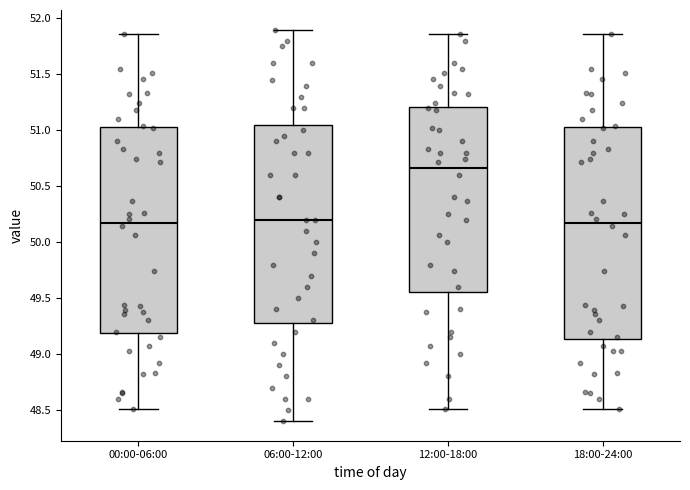

Reading left to right, read every box against the y-axis: the position of its median line, the range the box covers, and the ends of its whiskers. The values are not printed on the chart, so give them approximately, as read against the axis.

00:00-06:00: median 50.20, box 49.20 to 51.05, whiskers 48.50 to 51.85
06:00-12:00: median 50.20, box 49.30 to 51.05, whiskers 48.40 to 51.90
12:00-18:00: median 50.65, box 49.55 to 51.20, whiskers 48.50 to 51.85
18:00-24:00: median 50.20, box 49.15 to 51.05, whiskers 48.50 to 51.85